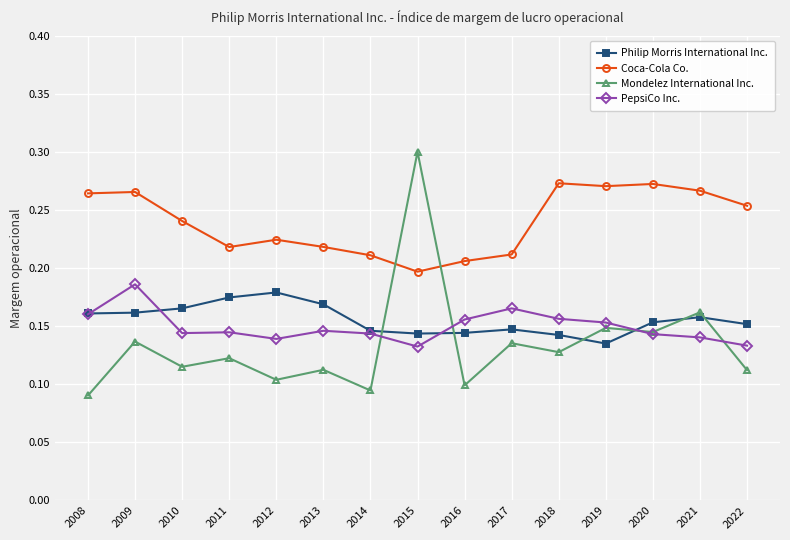

True or false: Mondelez International Inc. has more than 2 points higher than both neighbors.

True